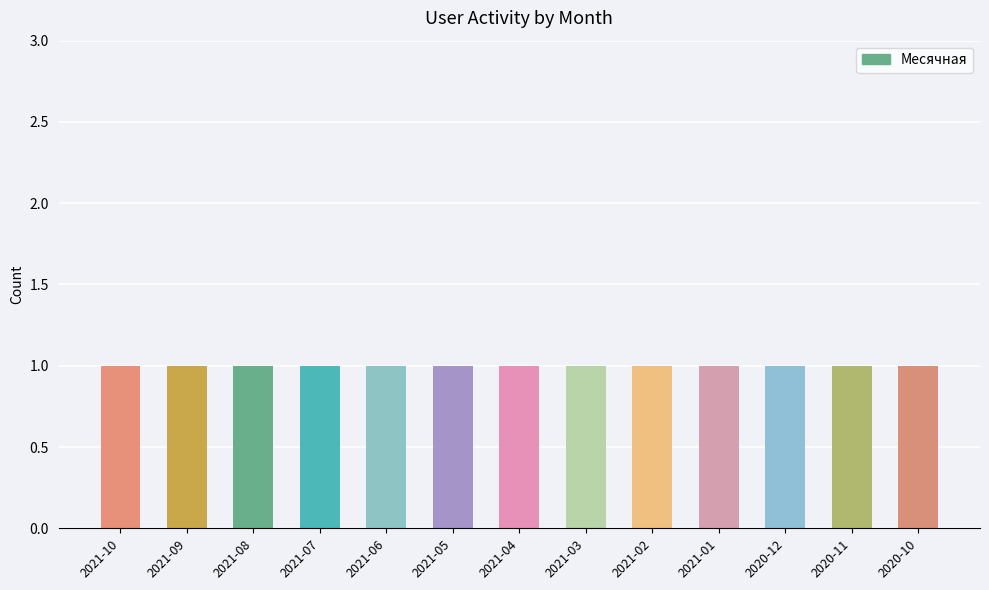

Count the Новые values in the range 0 to 1.

13